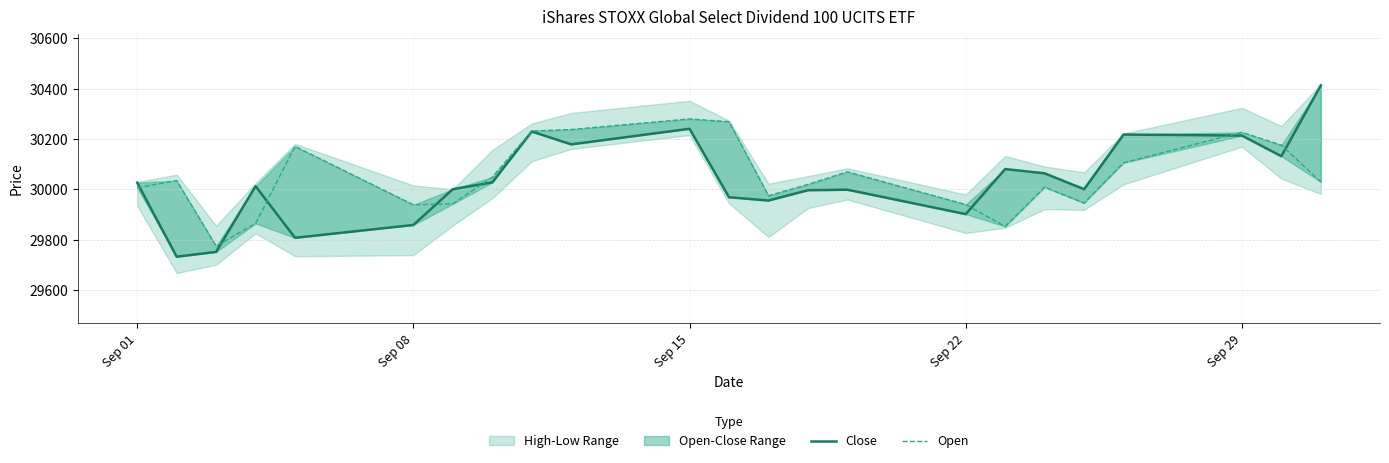

List the series in order of their peak value, highest first.

Close, Open